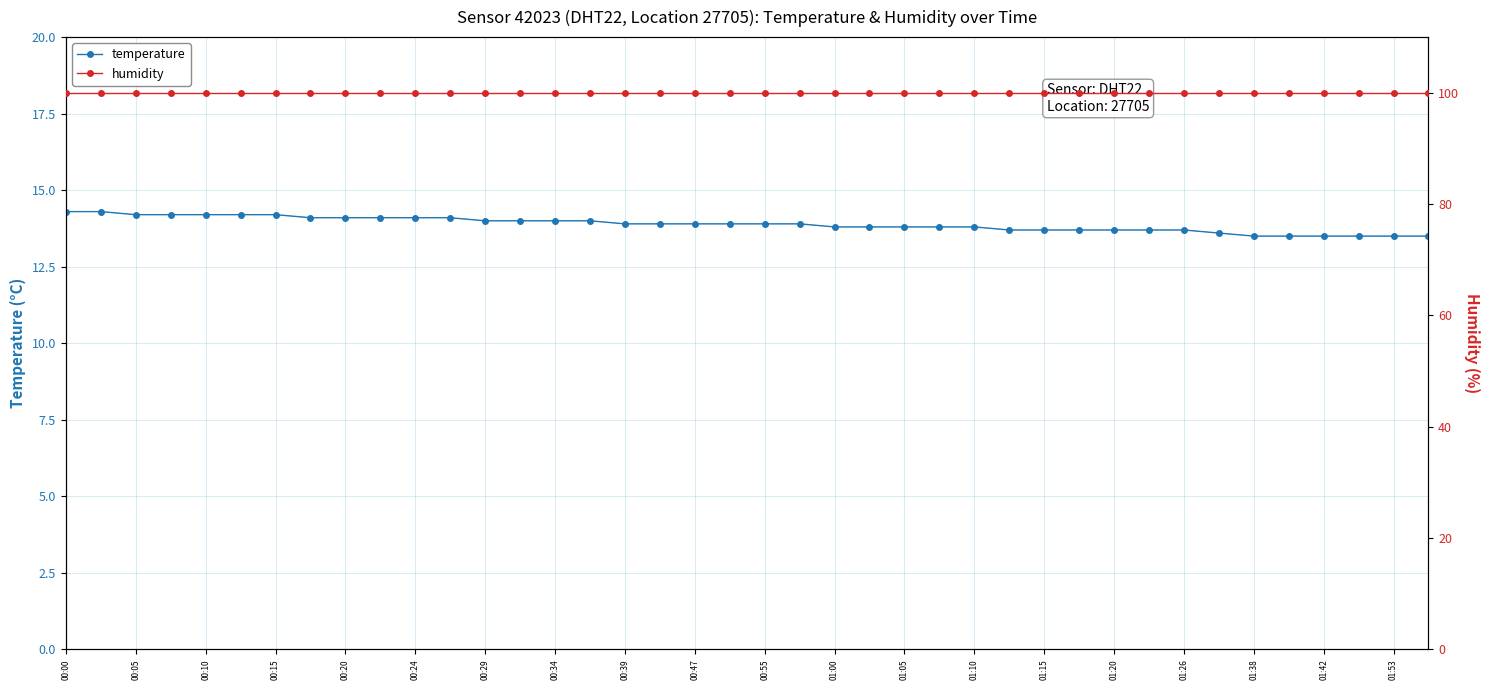

What is the average value of the temperature series?

13.9